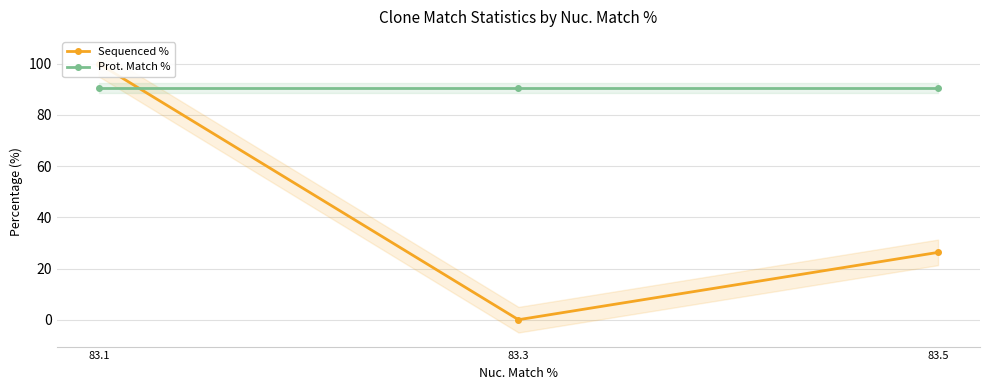

At which category does the chart reach its peak across all series?

83.1